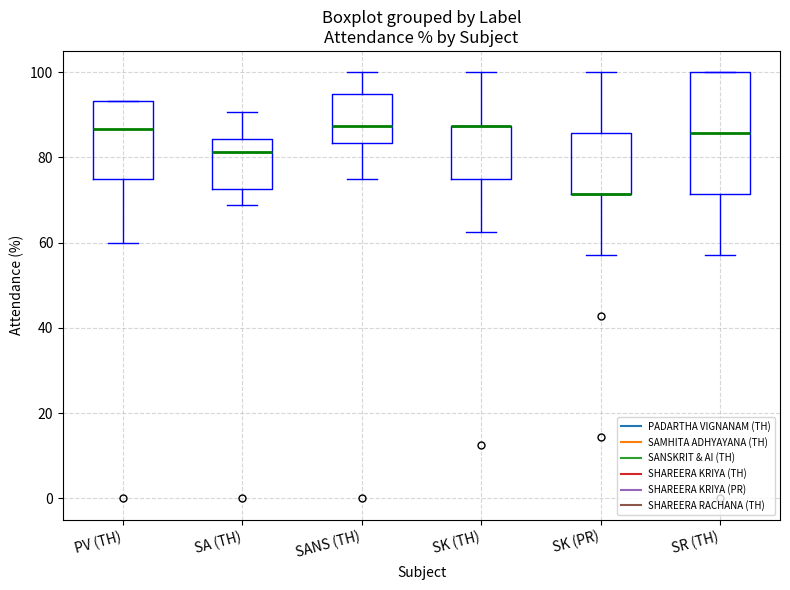

Which box is the tallest, from its lower edge to its upper edge?

SR (TH)